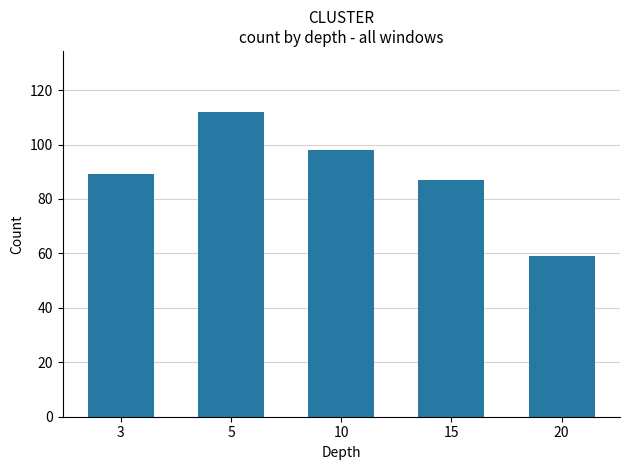

What is the change in value from 5 to 20?

-53